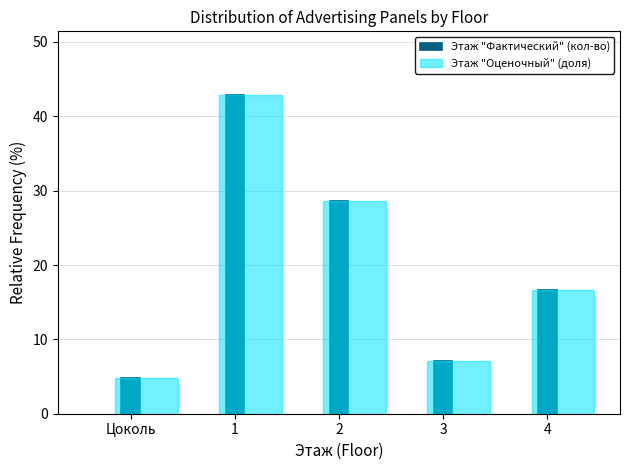

What is the average value of the Этаж "Оценочный" (доля) series?

20.0